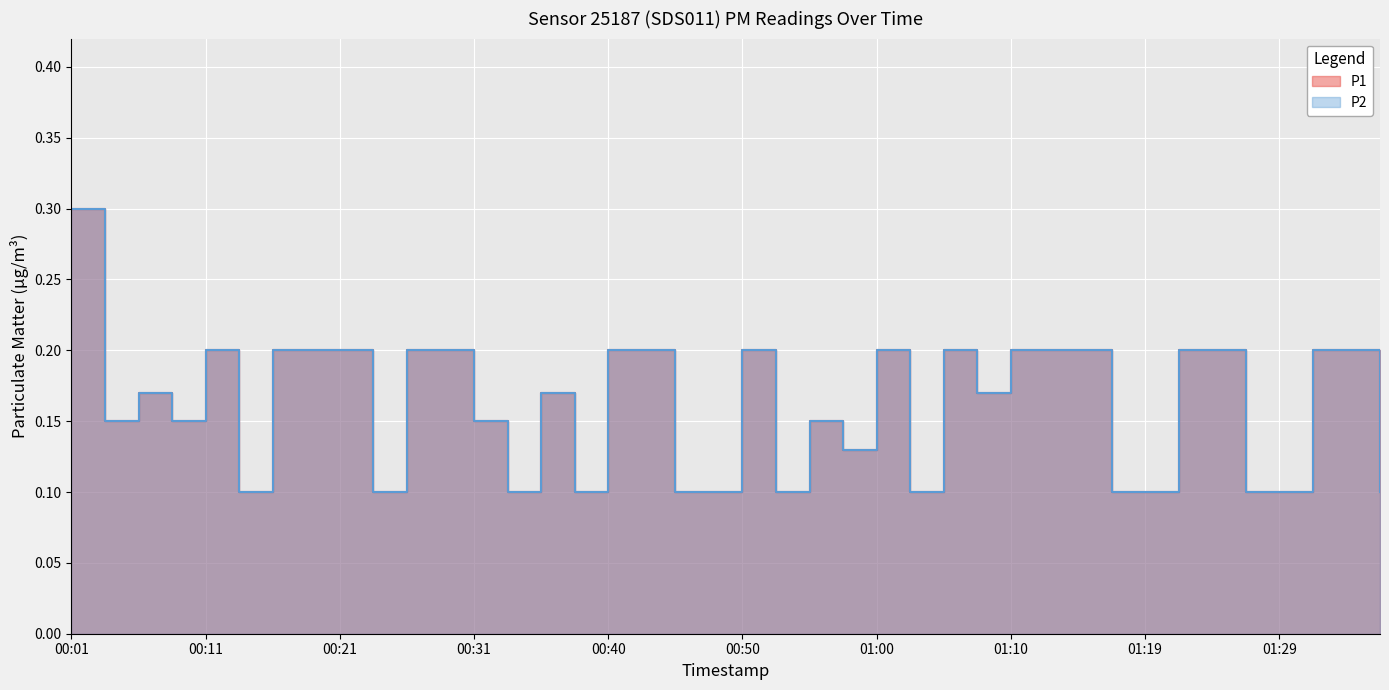

What is the total value across all series at 01:27?

0.2